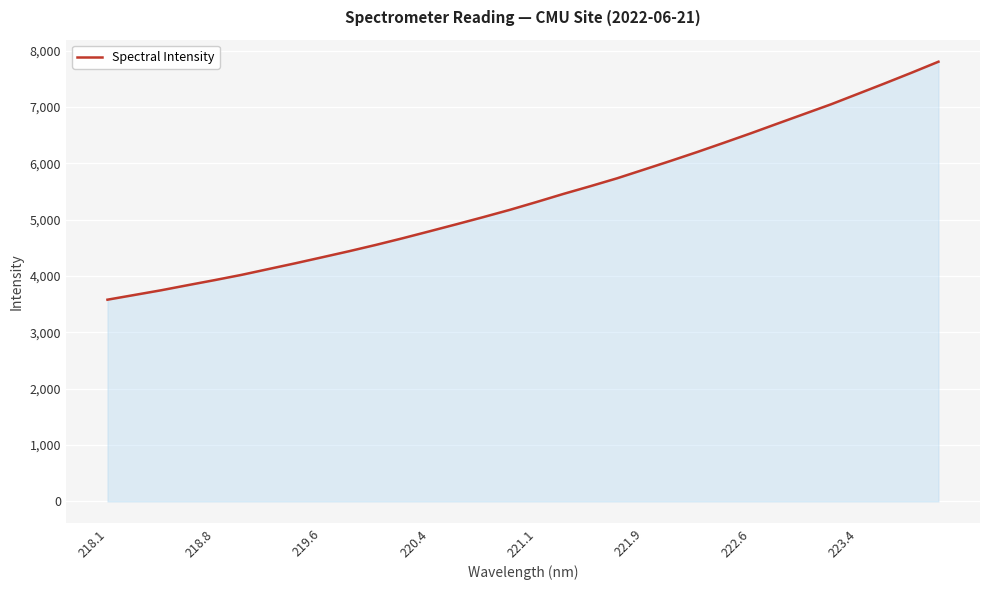

What is the difference between the maximum and minimum values?

4222.9